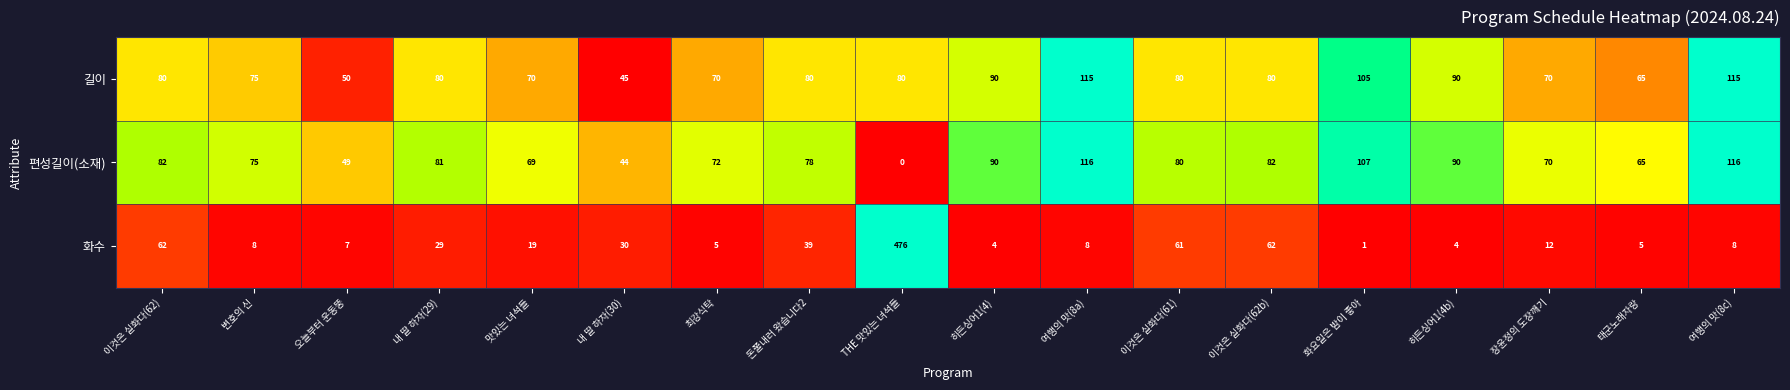

True or false: 길이 has a value of 115 at 여행의 맛(8c).

True